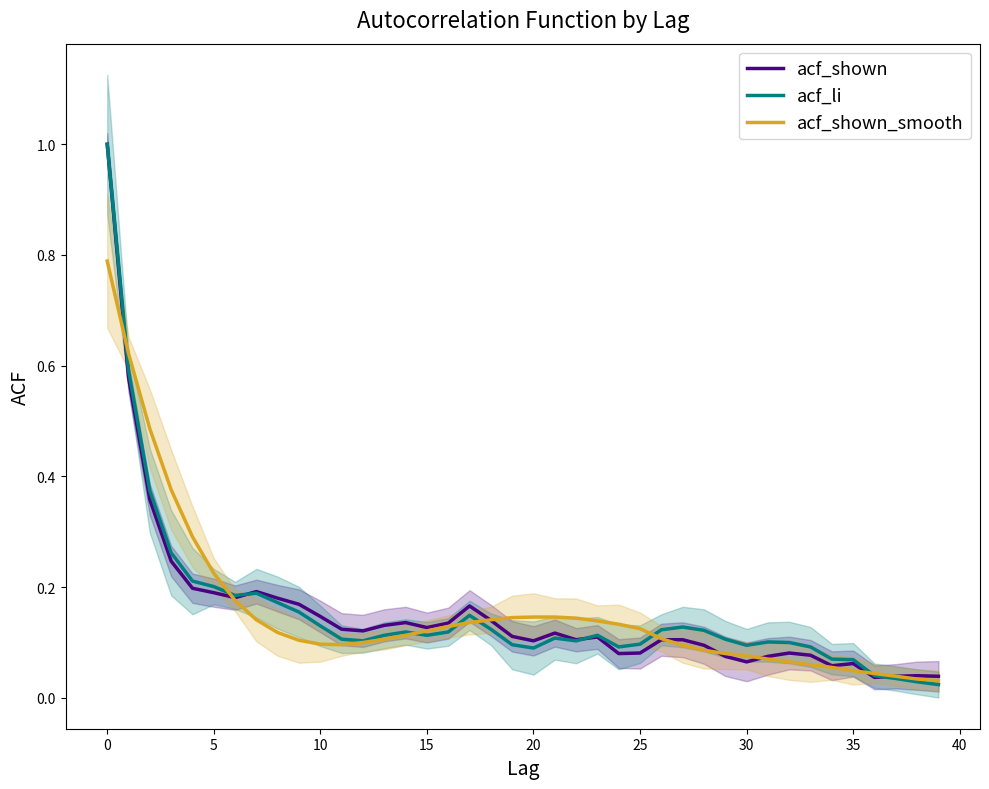

Reading left to right, list all the values displayed in this chart.

acf_shown: 1.0	0.6	0.4	0.2	0.2	0.2	0.2	0.2	0.2	0.2	0.1	0.1	0.1	0.1	0.1	0.1	0.1	0.2	0.1	0.1	0.1	0.1	0.1	0.1	0.1	0.1	0.1	0.1	0.1	0.1	0.1	0.1	0.1	0.1	0.1	0.1	0.0	0.0	0.0	0.0
acf_li: 1.0	0.6	0.4	0.3	0.2	0.2	0.2	0.2	0.2	0.2	0.1	0.1	0.1	0.1	0.1	0.1	0.1	0.1	0.1	0.1	0.1	0.1	0.1	0.1	0.1	0.1	0.1	0.1	0.1	0.1	0.1	0.1	0.1	0.1	0.1	0.1	0.0	0.0	0.0	0.0
acf_shown_smooth: 0.8	0.6	0.5	0.4	0.3	0.2	0.2	0.1	0.1	0.1	0.1	0.1	0.1	0.1	0.1	0.1	0.1	0.1	0.1	0.1	0.1	0.1	0.1	0.1	0.1	0.1	0.1	0.1	0.1	0.1	0.1	0.1	0.1	0.1	0.1	0.0	0.0	0.0	0.0	0.0